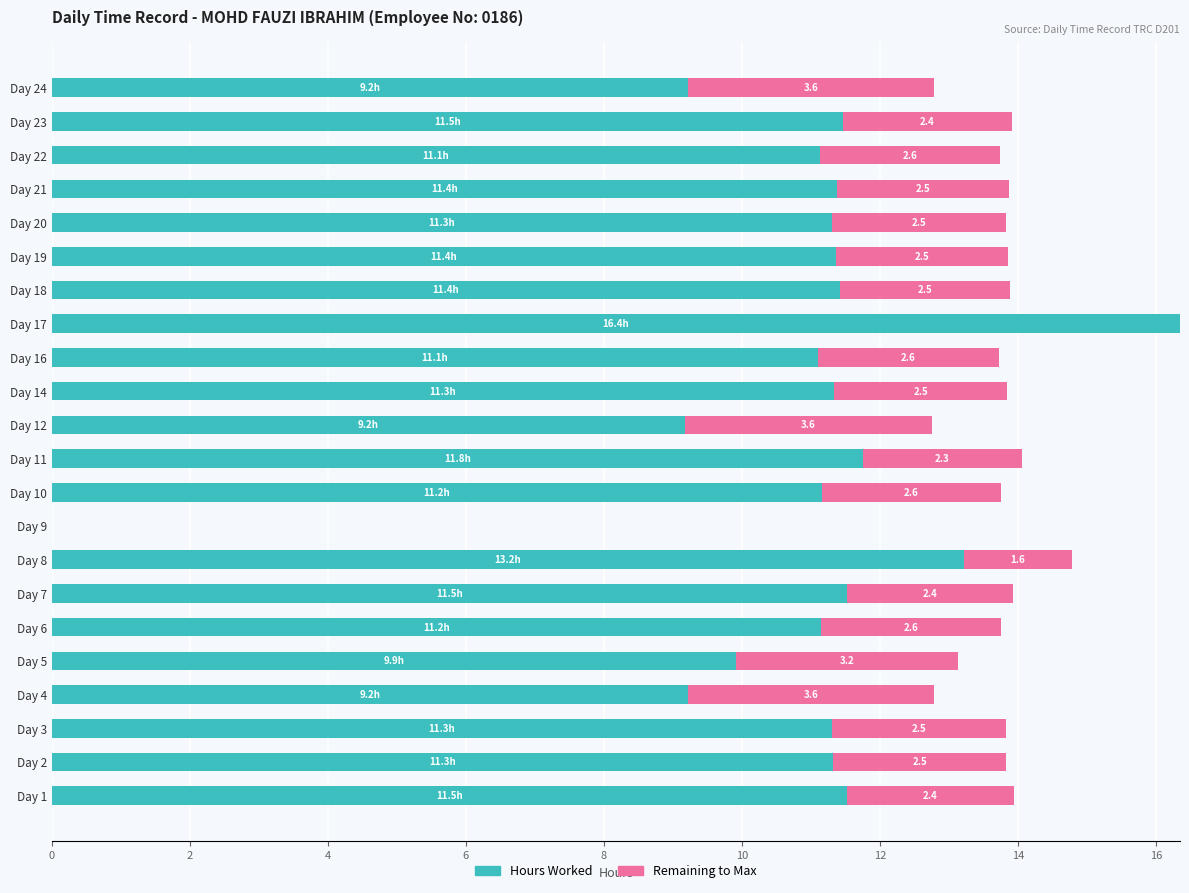

What is the total value across all series at Day 6?

13.8